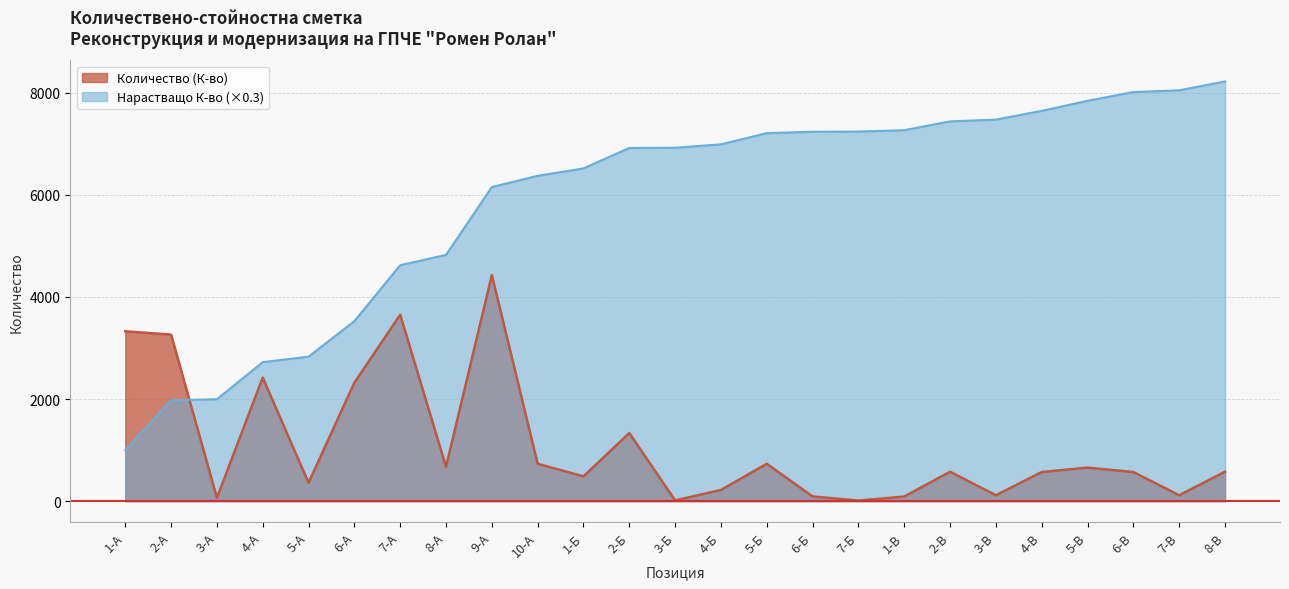

How many points are lower than both their immediate neighbors (excluding endpoints)?

8